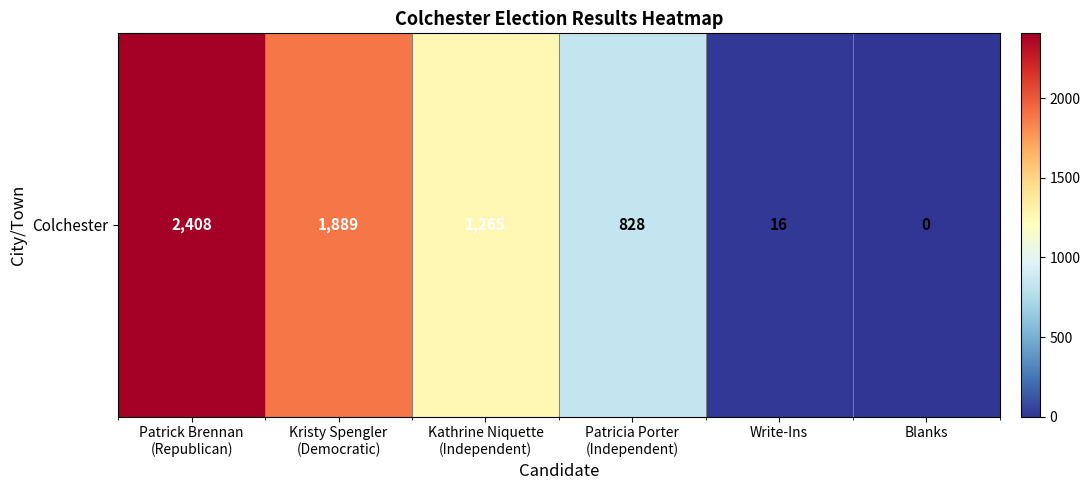

How many positive values are there?

5